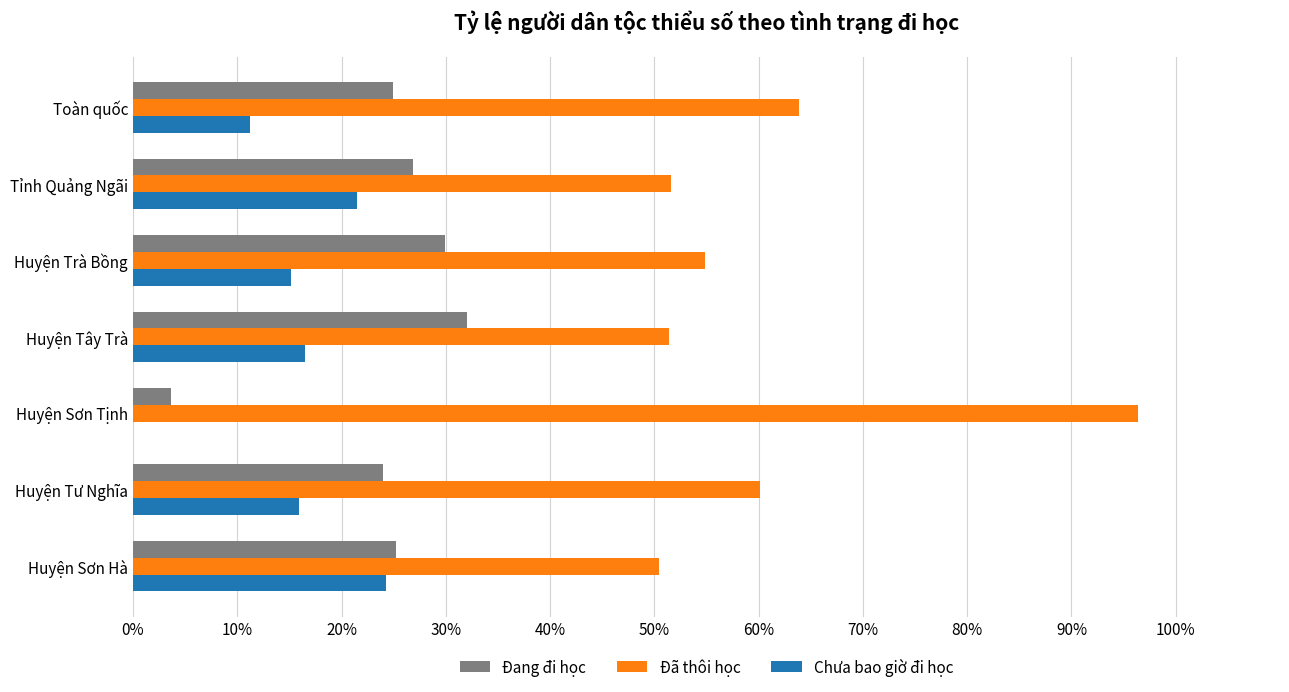

What is the sum of all Đang đi học values?

166.6